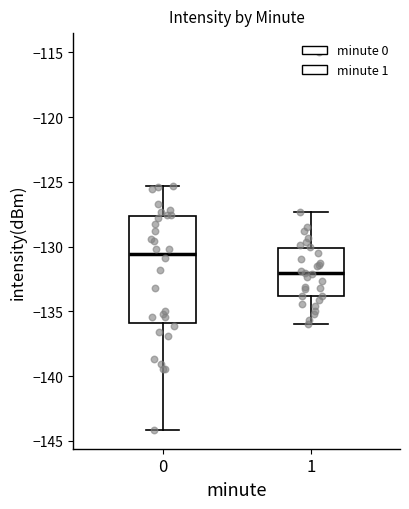

Comparing the boxes themselves (not the whiskers), which one is the tallest?

0